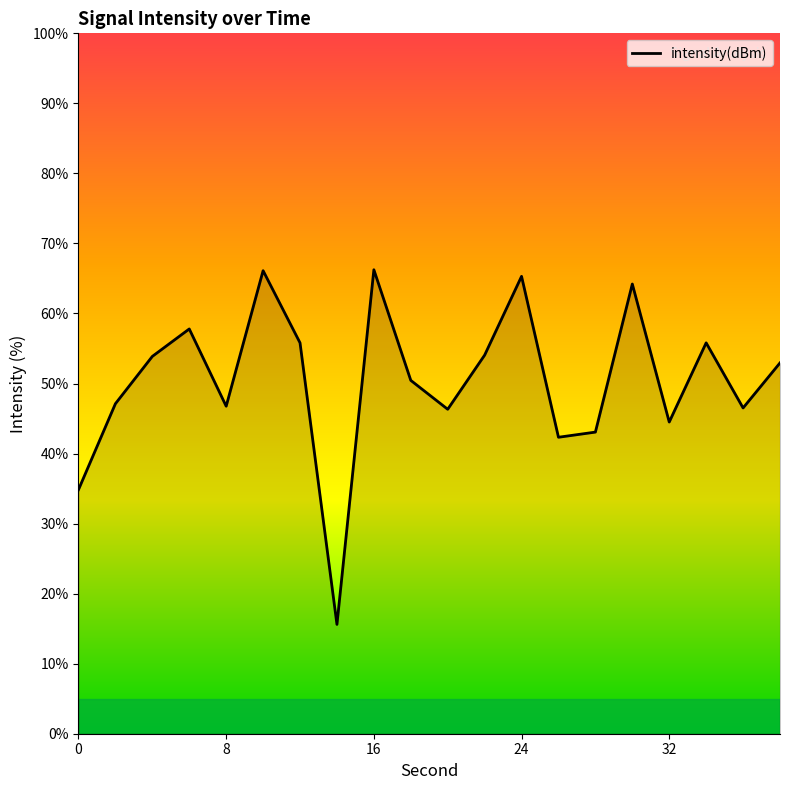

What is the difference between the maximum and minimum values?

50.6